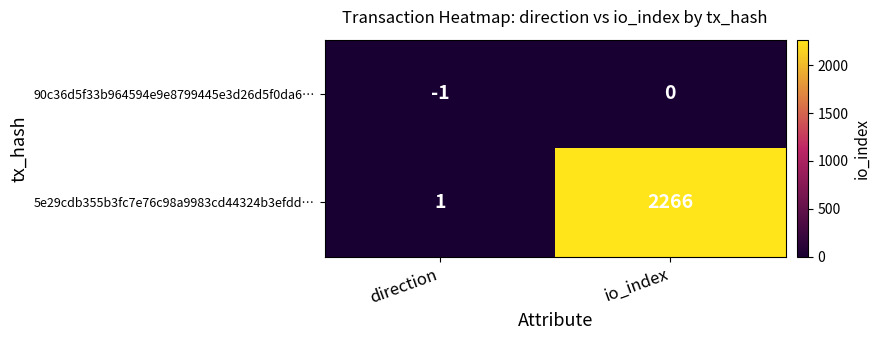

How many series are shown in this chart?

2